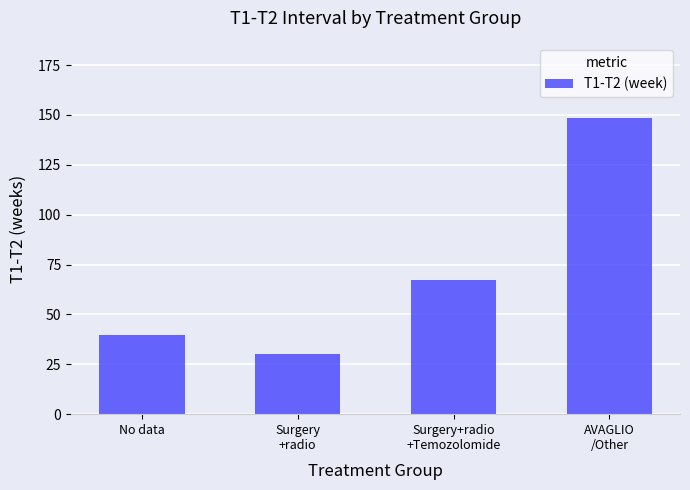

How many data points are above 67?

2